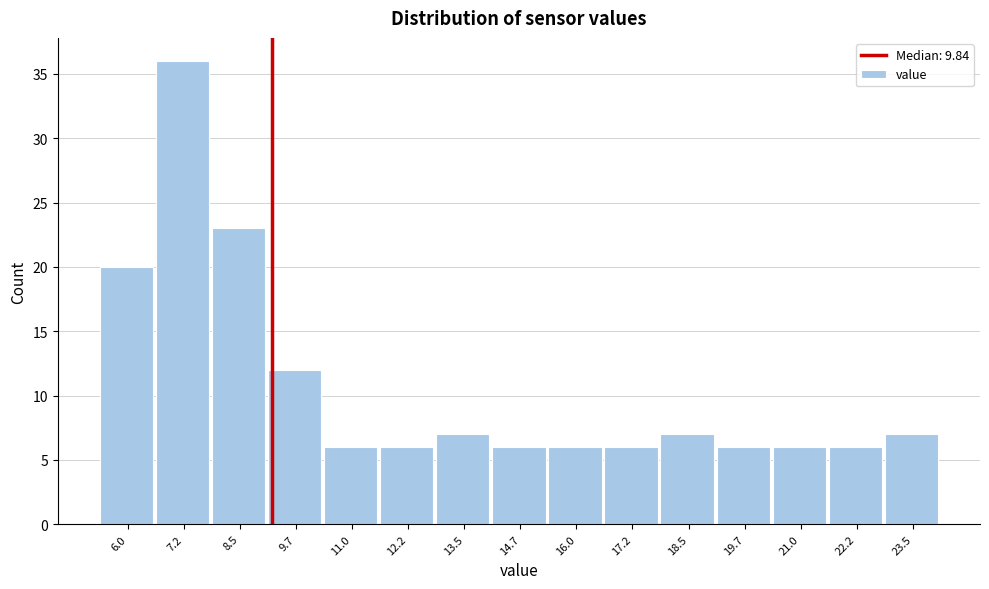

Reading left to right, what are all the values shown in this chart?

20	36	23	12	6	6	7	6	6	6	7	6	6	6	7